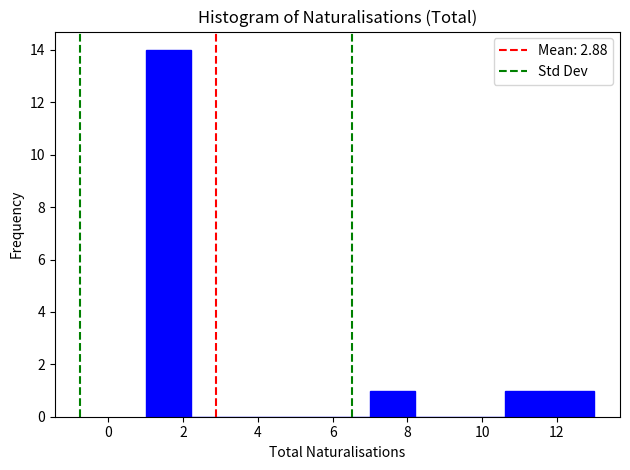

Over which range of the x-axis is the bar tallest?

1.0 to 2.2